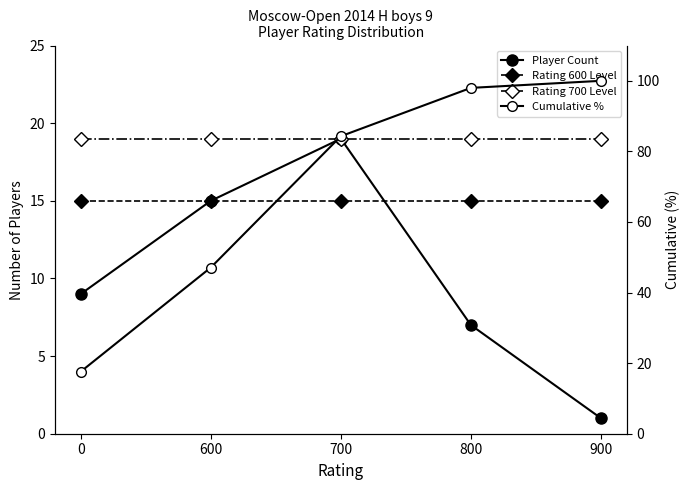

True or false: Rating 600 Level has more than 0 points higher than both neighbors.

False